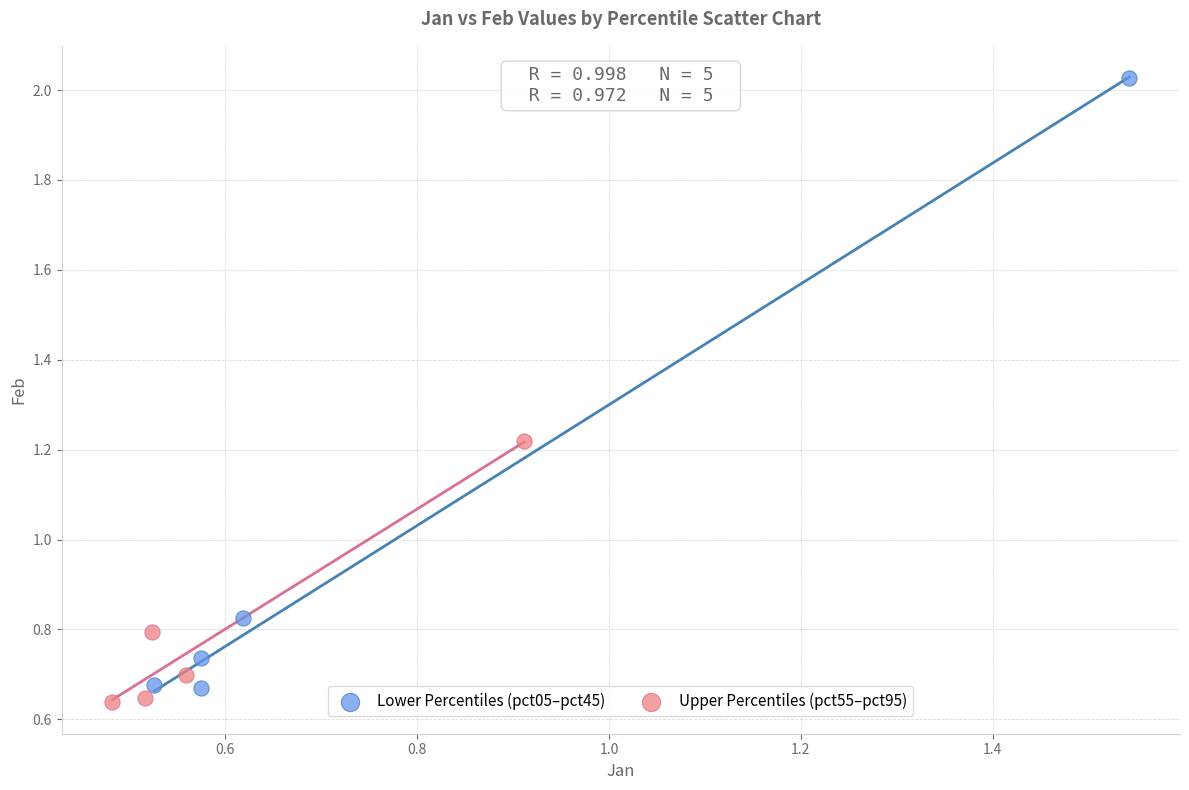

Which series reaches the maximum Y coordinate?

Lower Percentiles (pct05–pct45)